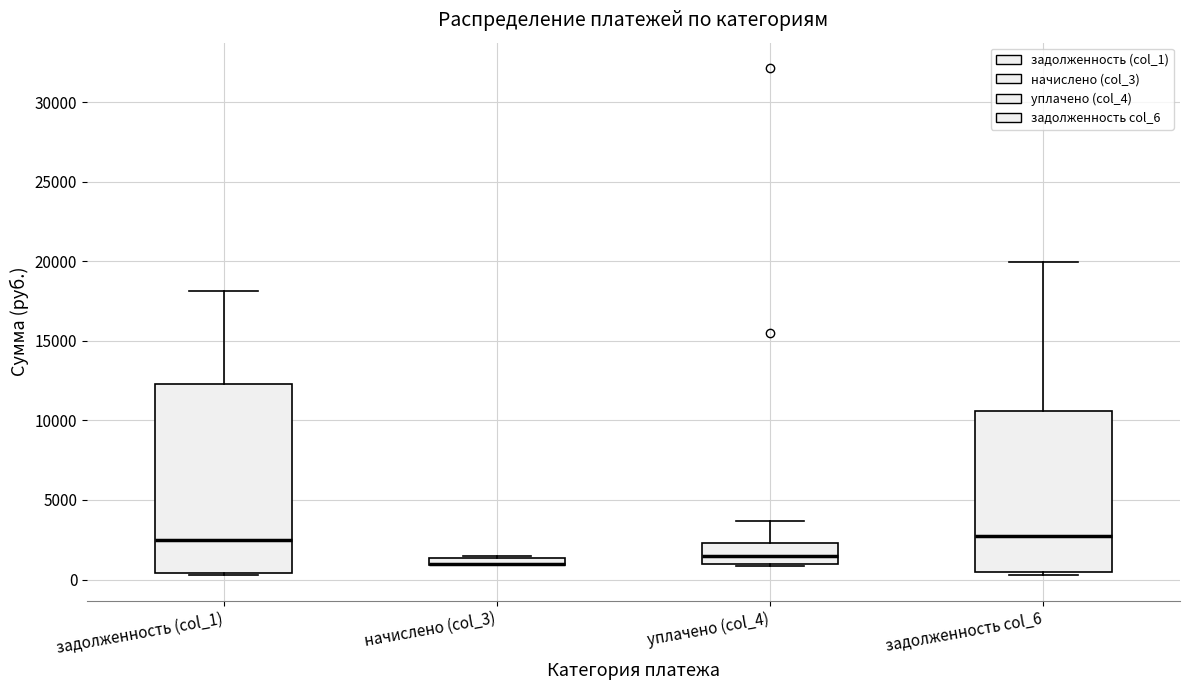

Which box is the tallest, from its lower edge to its upper edge?

задолженность (col_1)